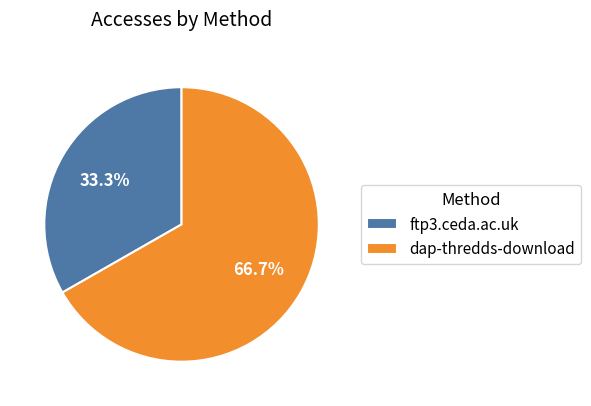

What percentage is the ftp3.ceda.ac.uk slice, to the nearest percent?

33%